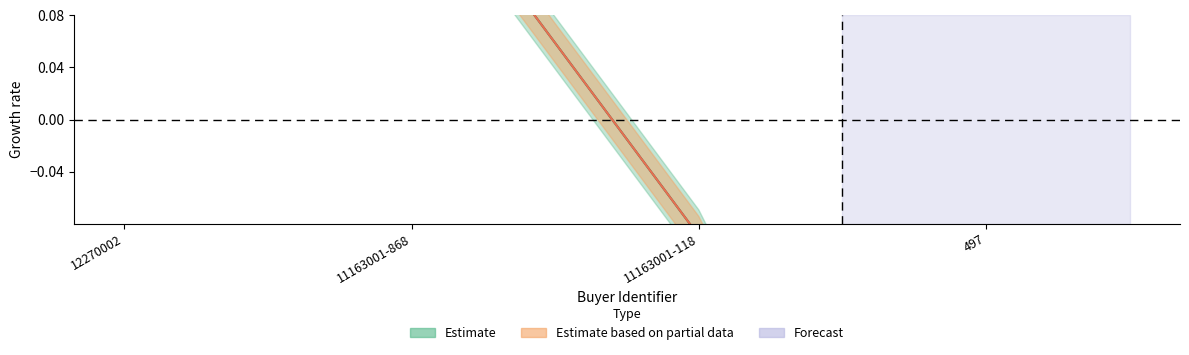

True or false: contracts.value.amount and awards.value.amount intersect in this chart.

False